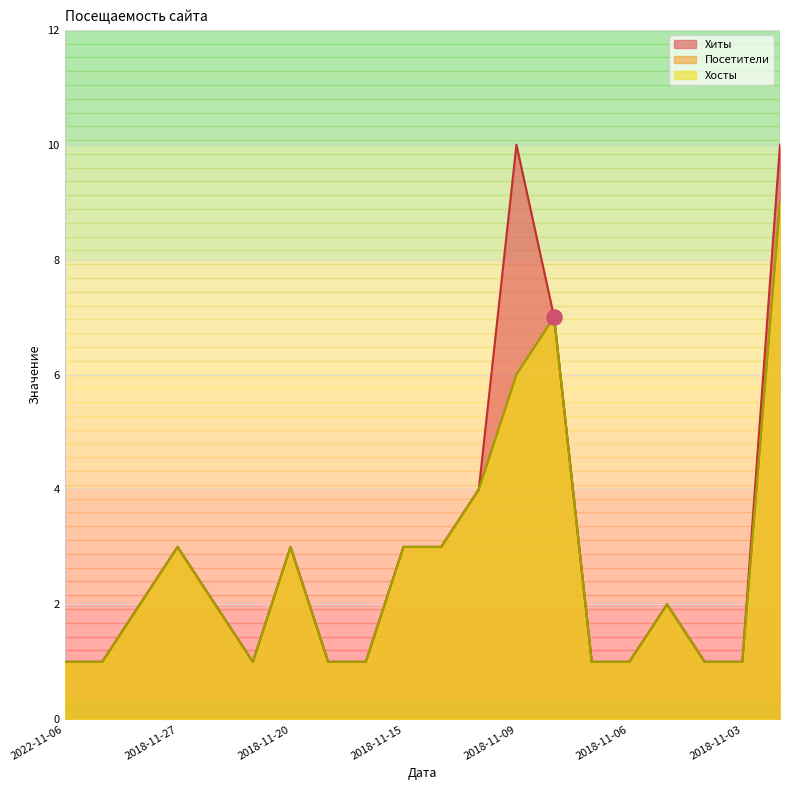

What are all the series names shown in the legend?

Хиты, Посетители, Хосты